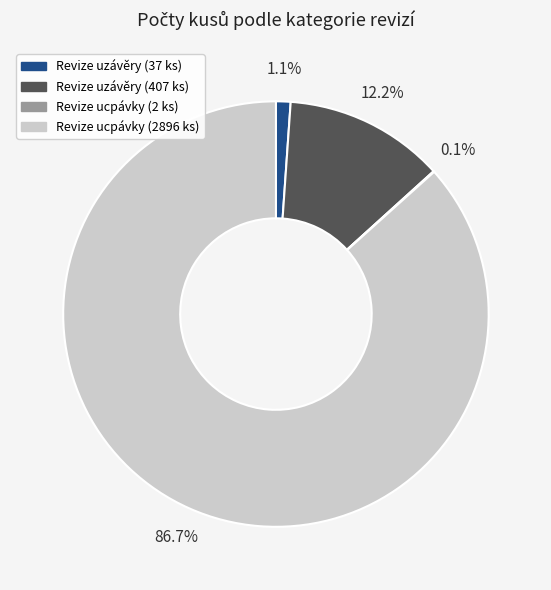

Which has a higher value, Revize ucpávky (2896 ks) or Revize uzávěry (407 ks)?

Revize ucpávky (2896 ks)